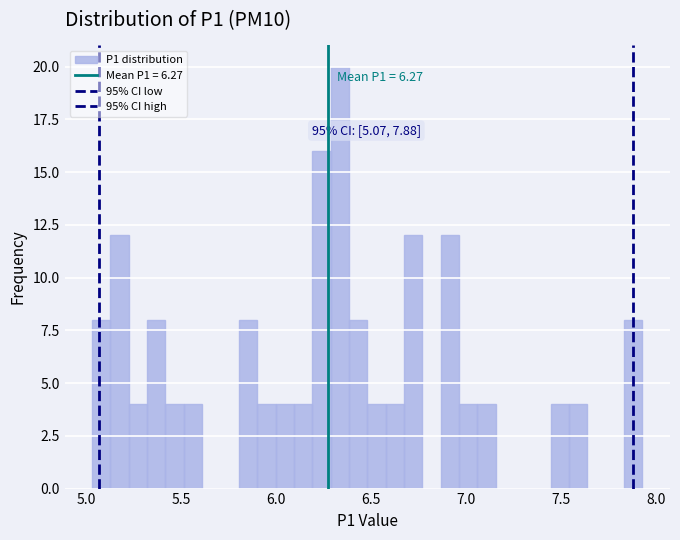

Read against the x-axis, roughly where is the centre of the tallest bar?

6.35